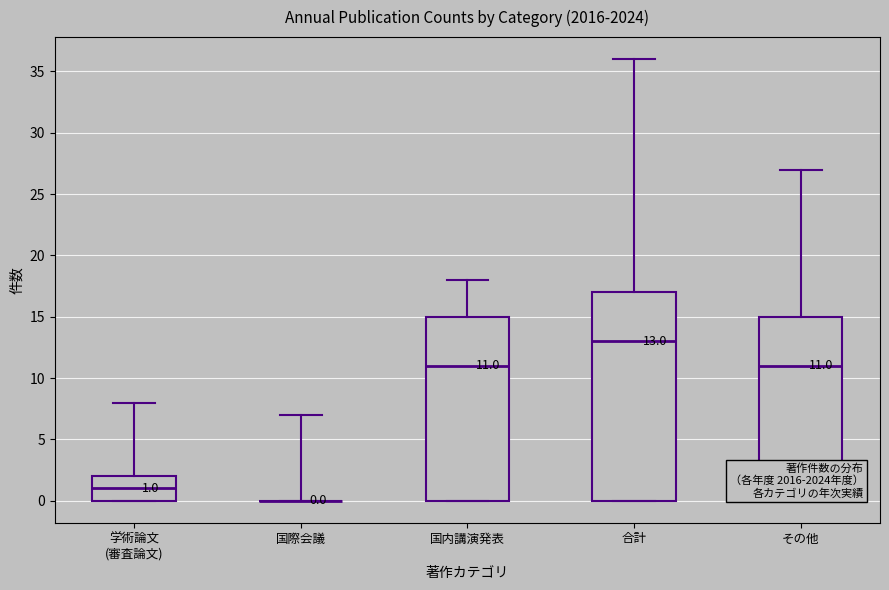

Comparing the boxes themselves (not the whiskers), which one is the tallest?

合計